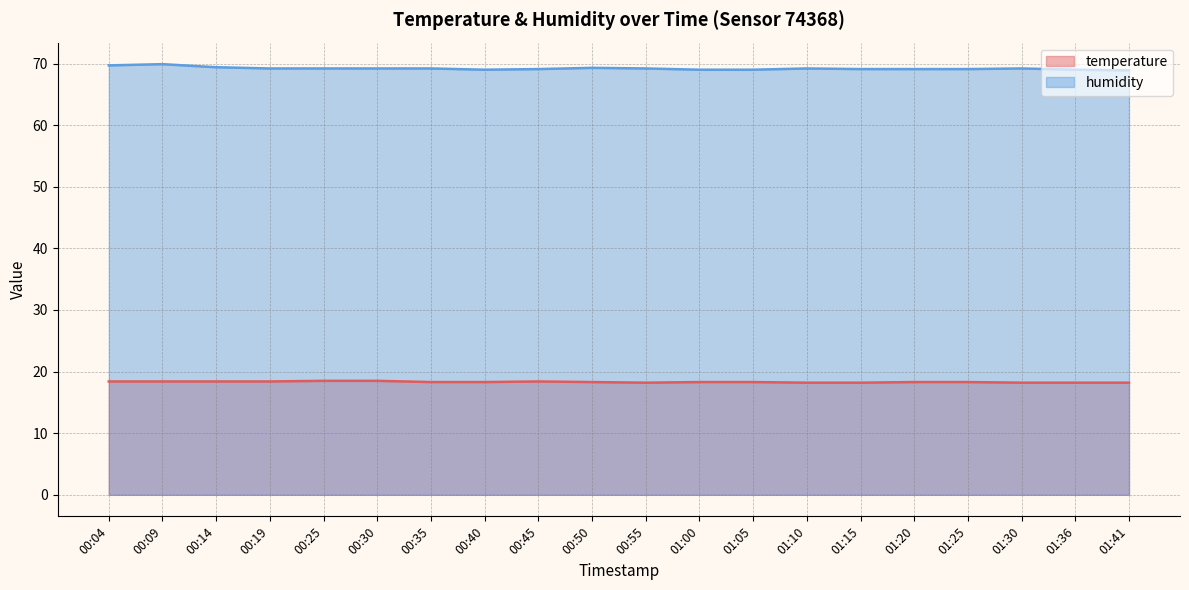

List the labels in order of humidity value, largest first.

00:09, 00:04, 00:14, 00:50, 00:19, 00:25, 00:30, 00:35, 00:55, 01:10, 01:30, 00:45, 01:15, 01:20, 01:25, 00:40, 01:00, 01:05, 01:36, 01:41